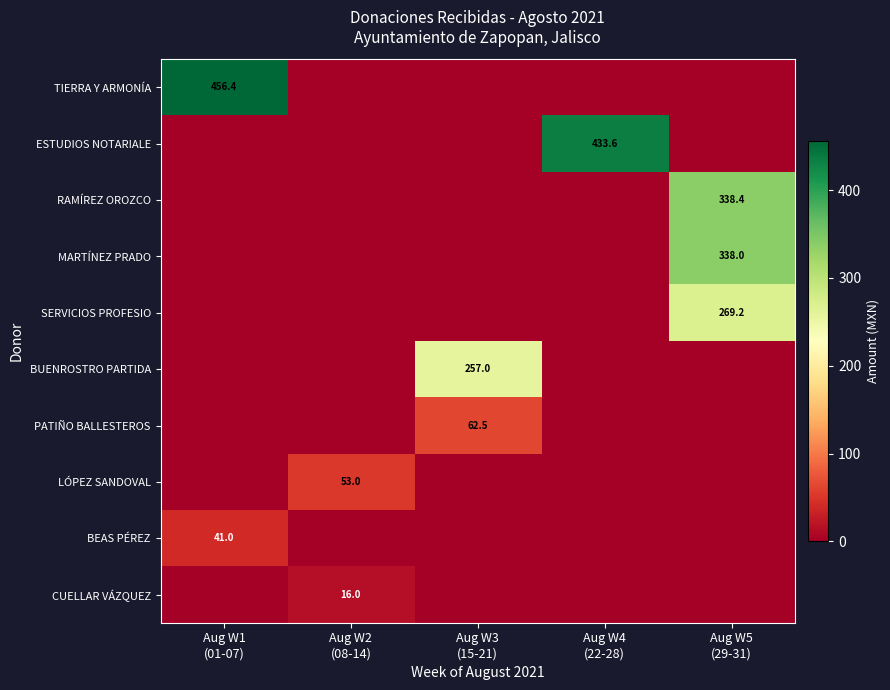

Which series has the largest total across all categories?

TIERRA Y ARMONÍA